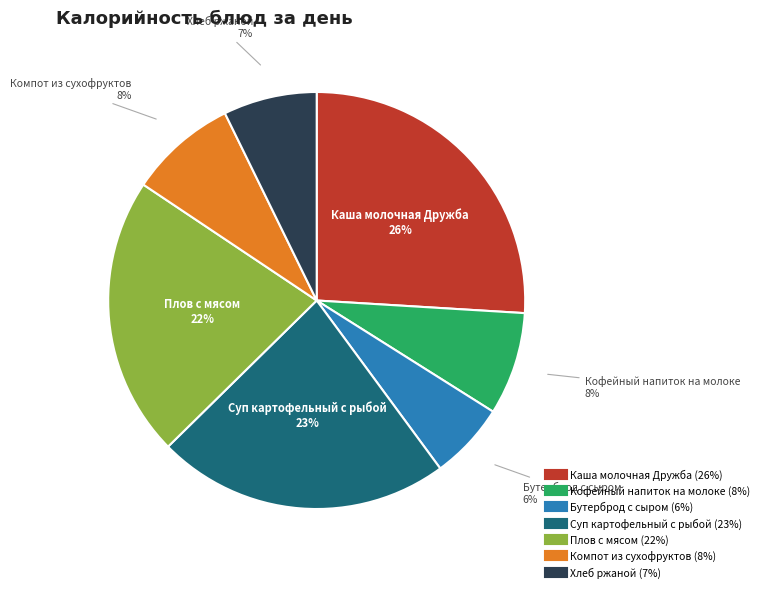

Is there a majority slice in this chart?

No